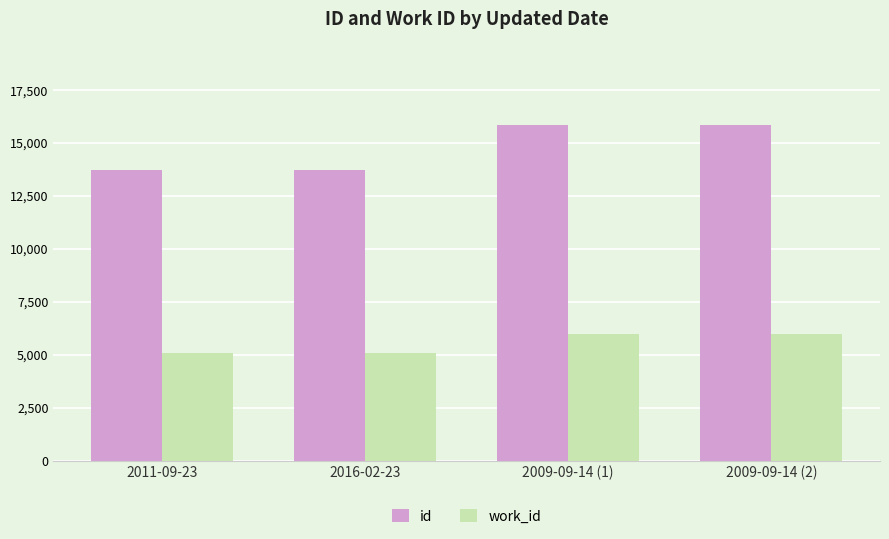

Rank the series by their average value, from lowest to highest.

work_id, id